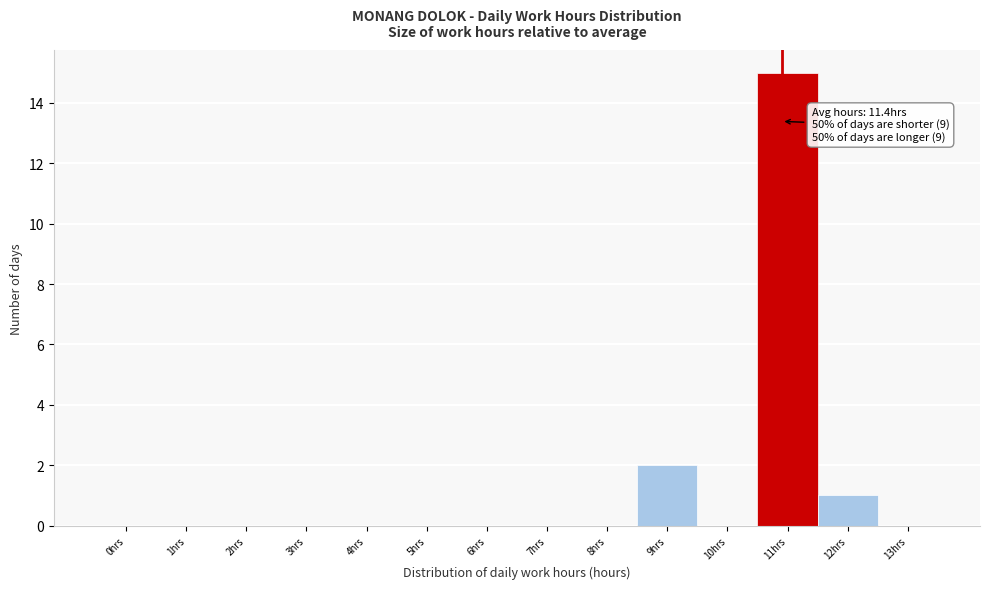

Reading left to right, what are all the values shown in this chart?

0hrs=0	1hrs=0	2hrs=0	3hrs=0	4hrs=0	5hrs=0	6hrs=0	7hrs=0	8hrs=0	9hrs=2	10hrs=0	11hrs=15	12hrs=1	13hrs=0